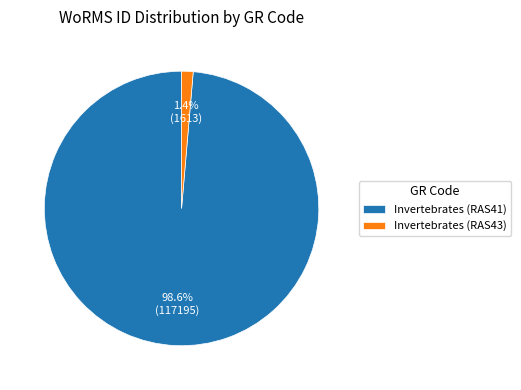

To the nearest percent, what is the combined percentage of Invertebrates (RAS41) and Invertebrates (RAS43)?

100%